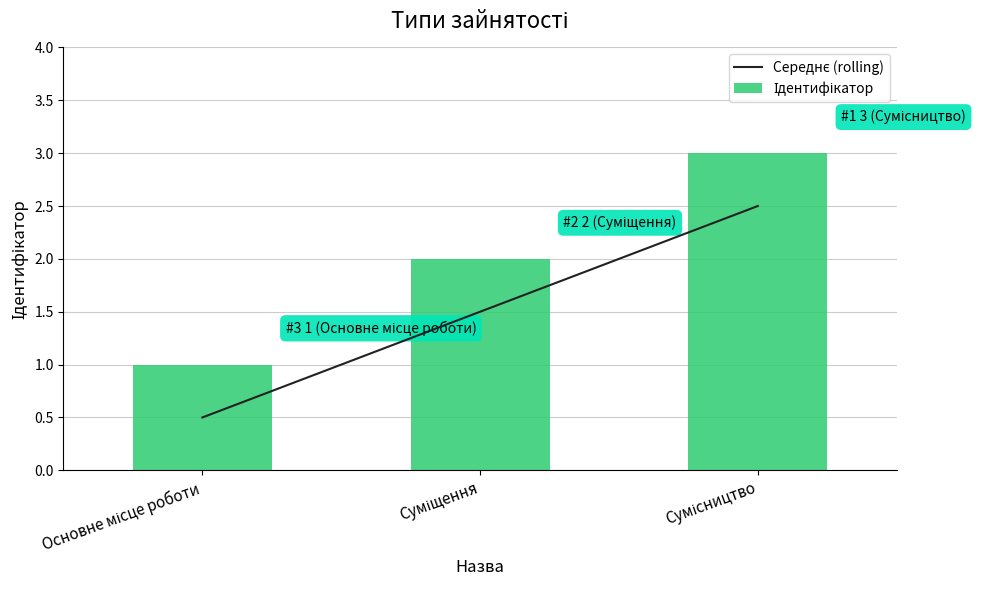

What is the maximum value shown in the chart?

3.0